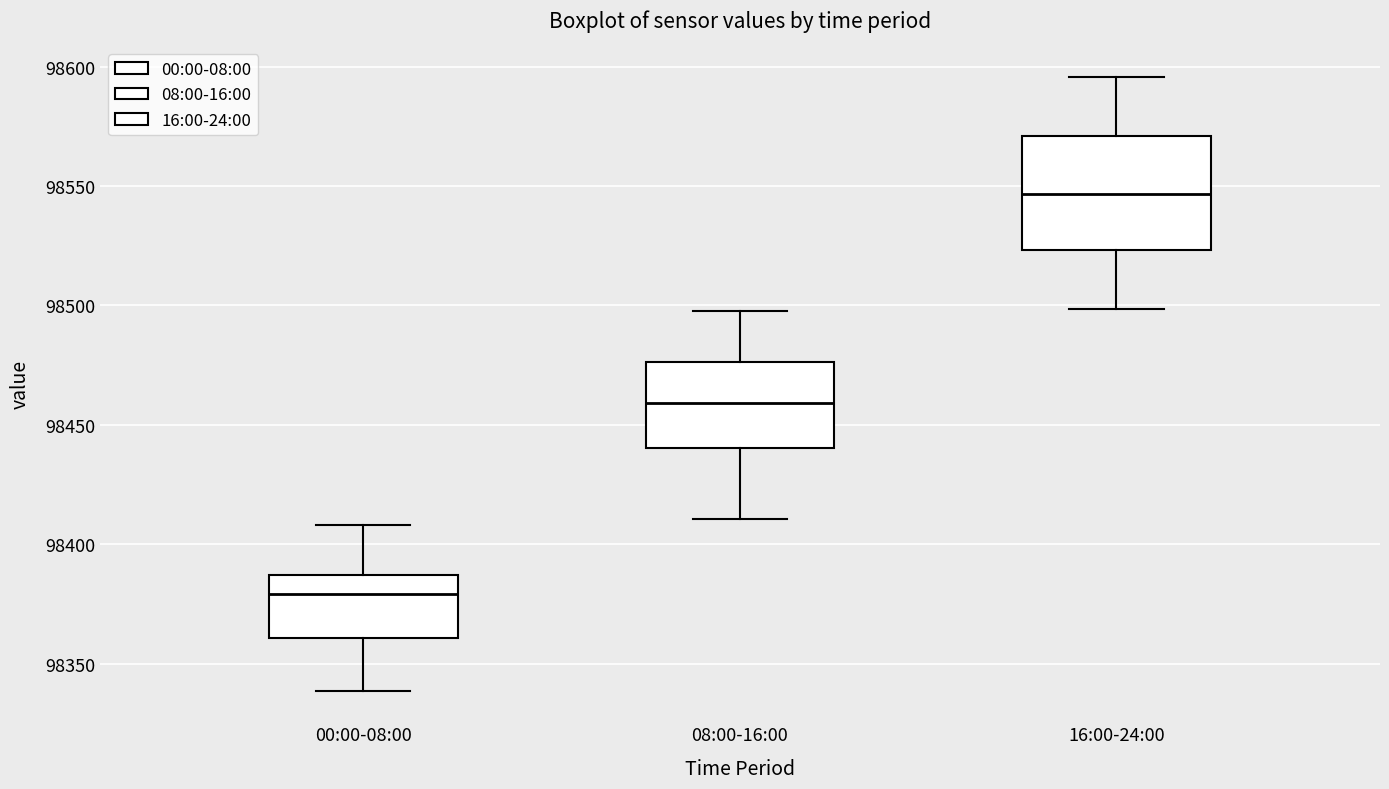

Reading left to right, transcribe this box plot: for each box, give where its median line is, the range the box spans, and where its two whiskers end, as read against the y-axis. The values are not printed on the chart, so give them approximately, as read against the axis.

00:00-08:00: median 98380, box 98360 to 98385, whiskers 98340 to 98410
08:00-16:00: median 98460, box 98440 to 98475, whiskers 98410 to 98500
16:00-24:00: median 98545, box 98525 to 98570, whiskers 98500 to 98595